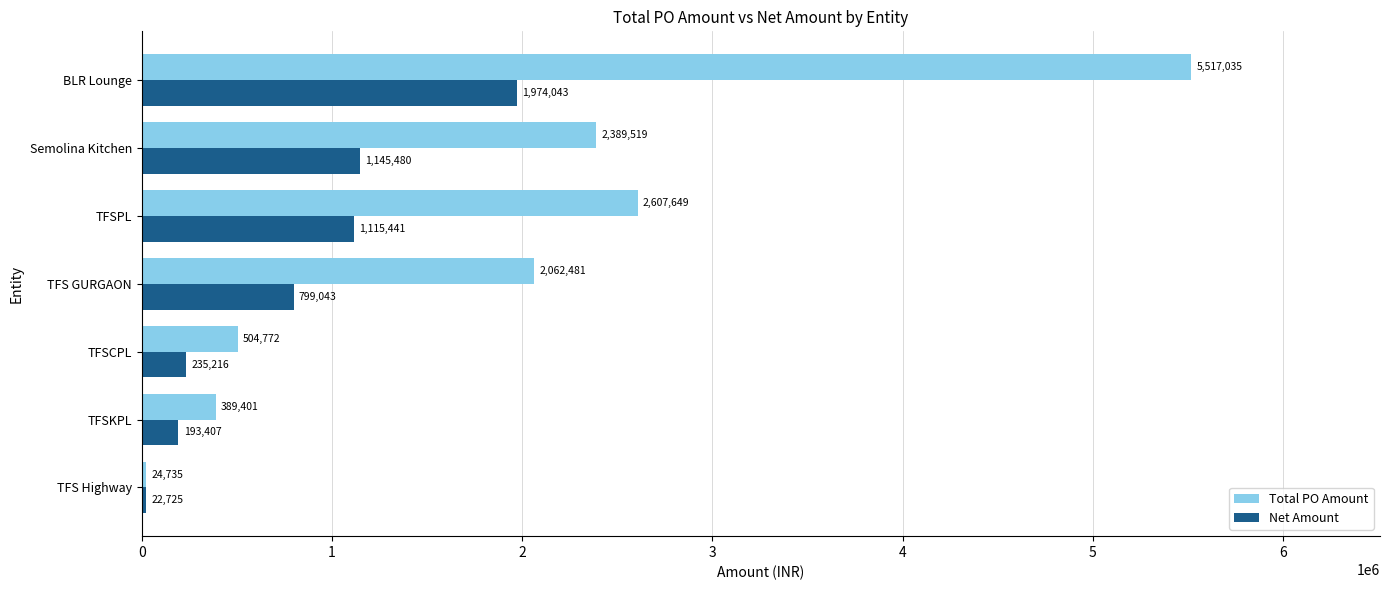

What value does the Net Amount series have at BLR Lounge?

1974042.8